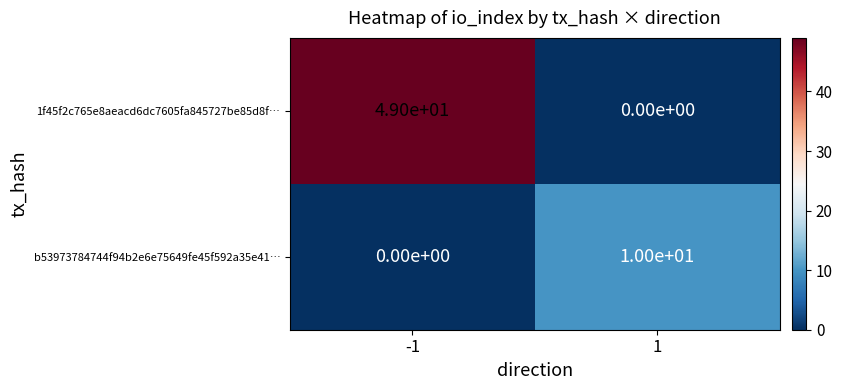

Is it true that 1f45f2c765e8aeacd6dc7605fa845727be85d8f… equals 0 at 1?

True